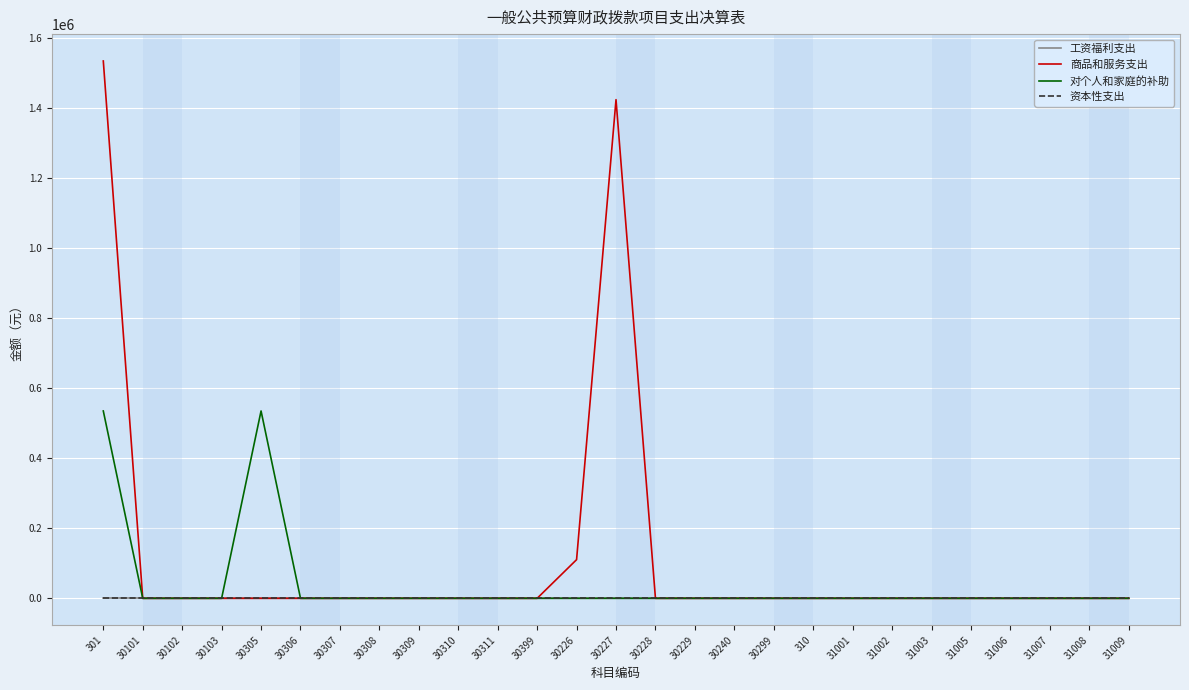

How many lines are shown in the chart?

4